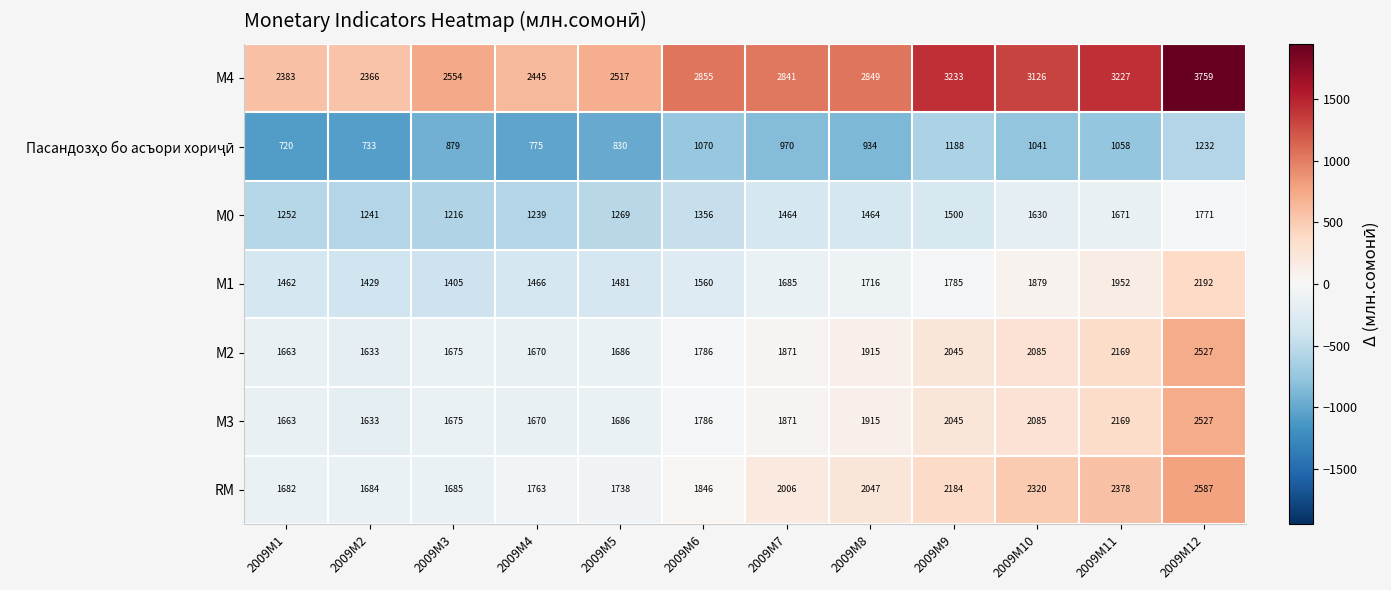

Which series has the largest total across all categories?

М4